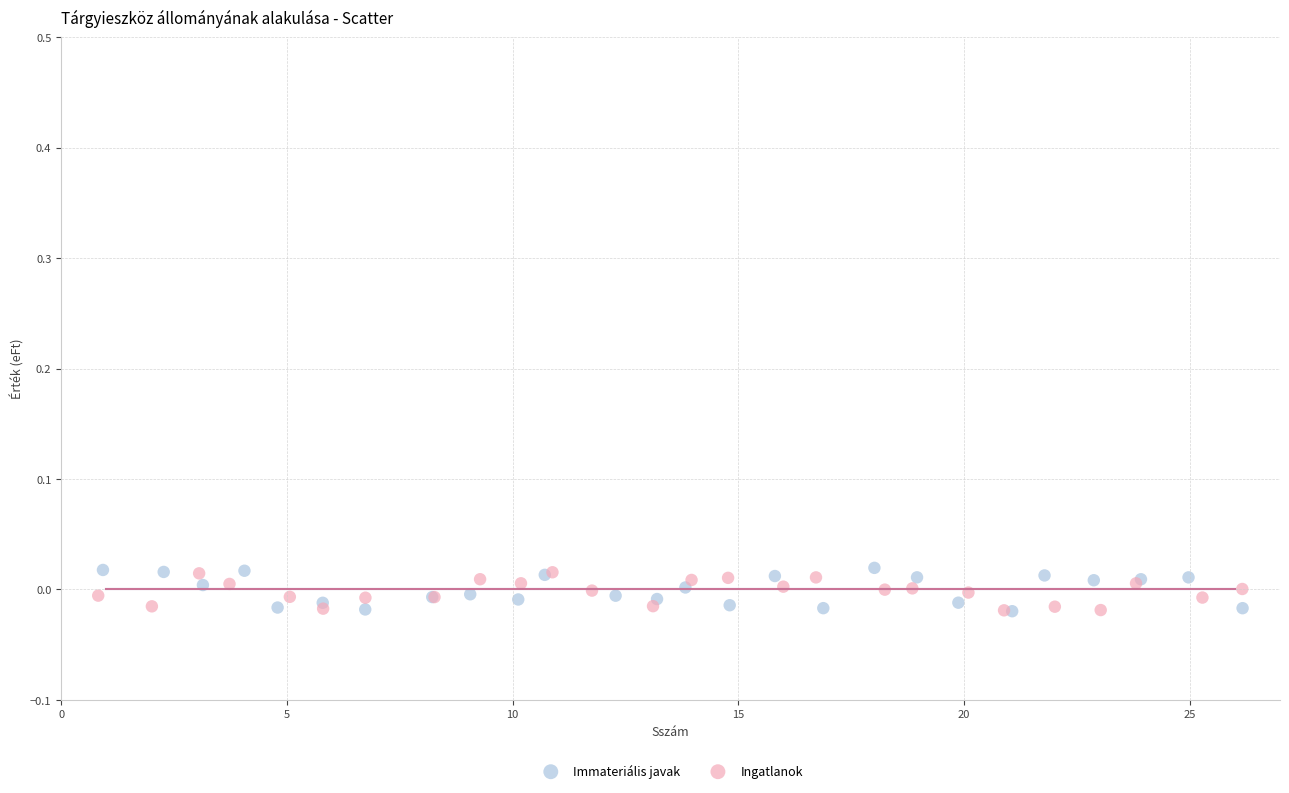

What are all the series names shown in the legend?

Immateriális javak, Ingatlanok